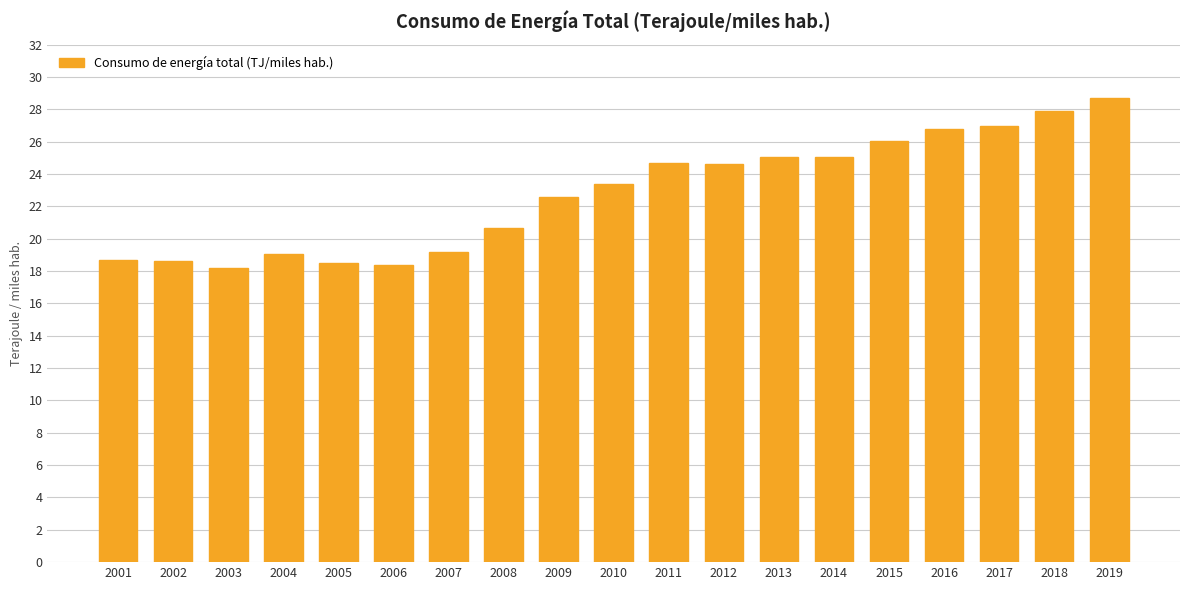

Are the bars horizontal?

No